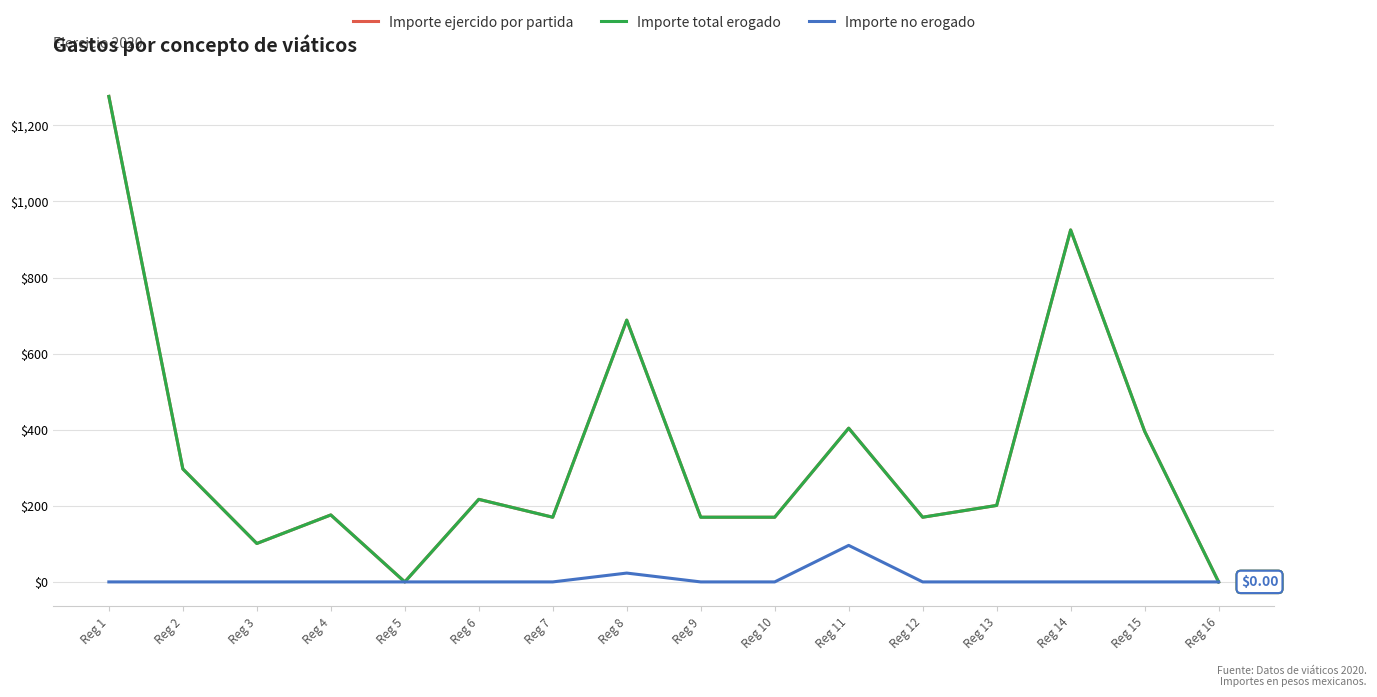

At which category does Importe no erogado reach its first local peak?

Reg 8